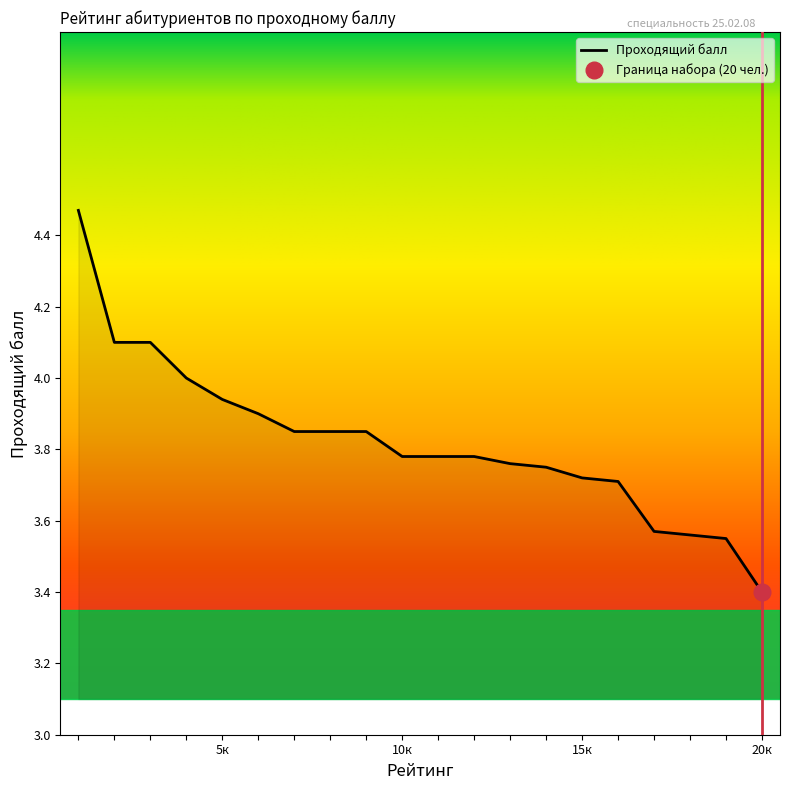

Where is Проходящий балл nearest to the value 3?

20к